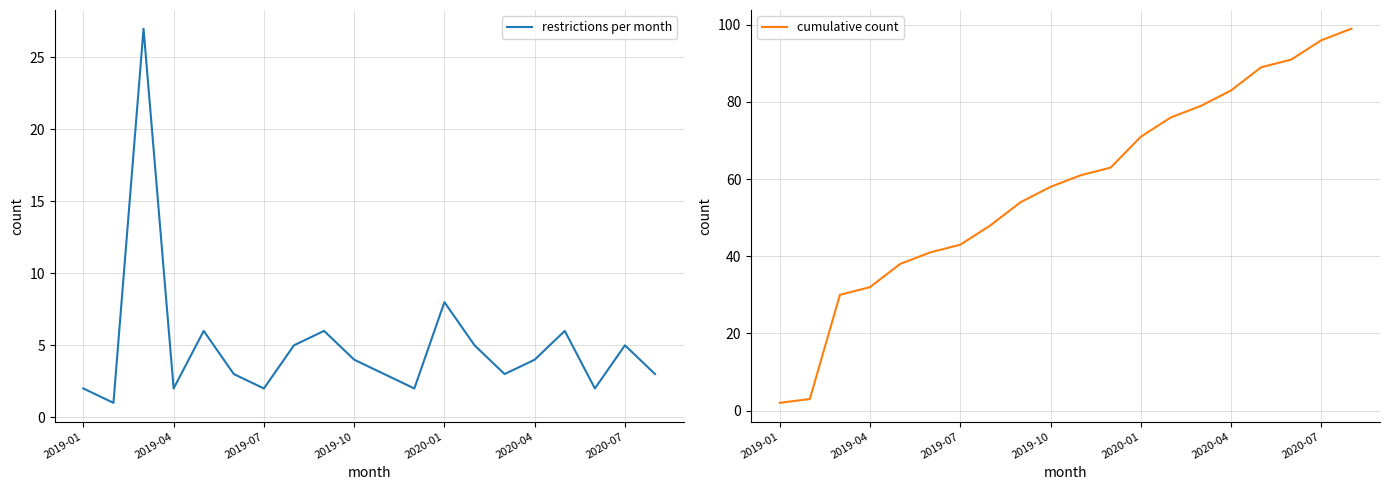

Rank the series by their average value, from highest to lowest.

cumulative count, restrictions per month